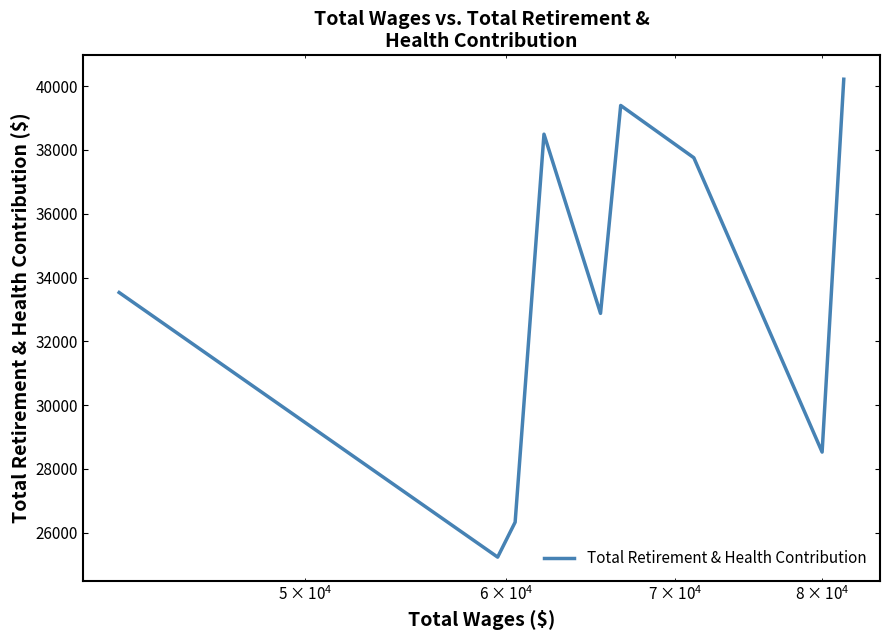

What is the difference between the maximum and minimum values?

14979